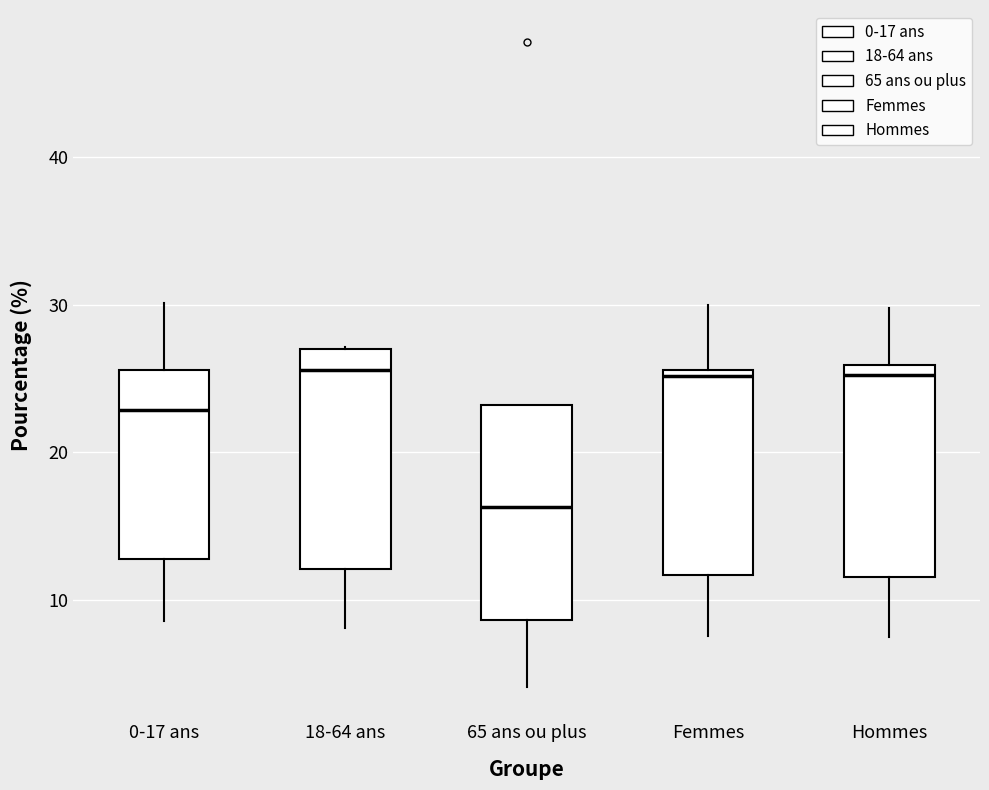

Where is the lower edge of the box for 65 ans ou plus on the y-axis? The values are not printed on the chart, so give them approximately, as read against the axis.

9